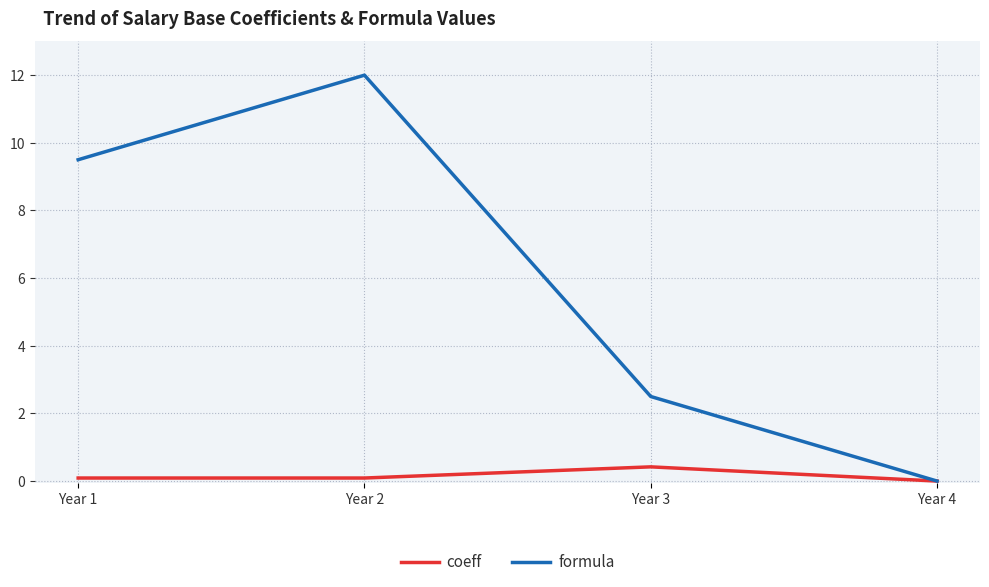

Is it true that coeff equals 0.1 at Year 2?

True